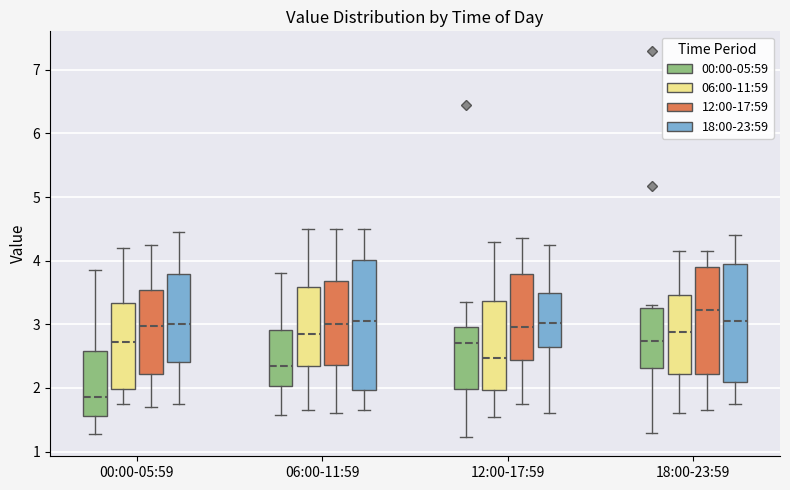

Comparing the boxes themselves (not the whiskers), which one is the tallest?

06:00-11:59 (18:00-23:59)